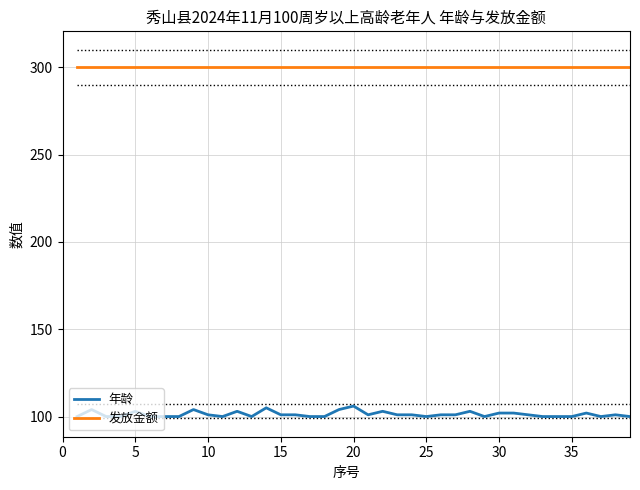

True or false: 发放金额 and 年龄 cross at least once.

False